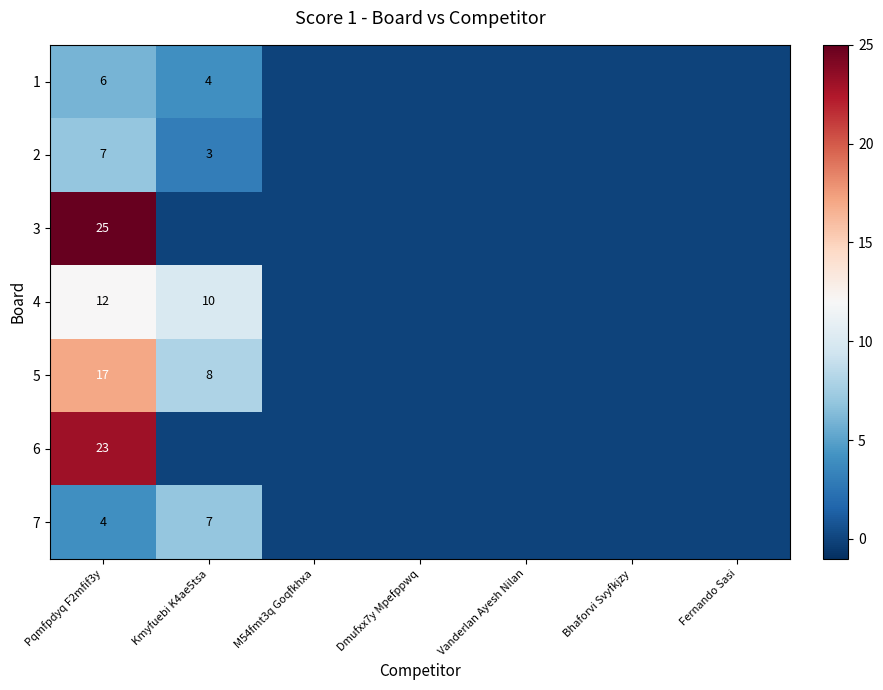

What is the total value across all series at Kmyfuebi K4ae5tsa?

32